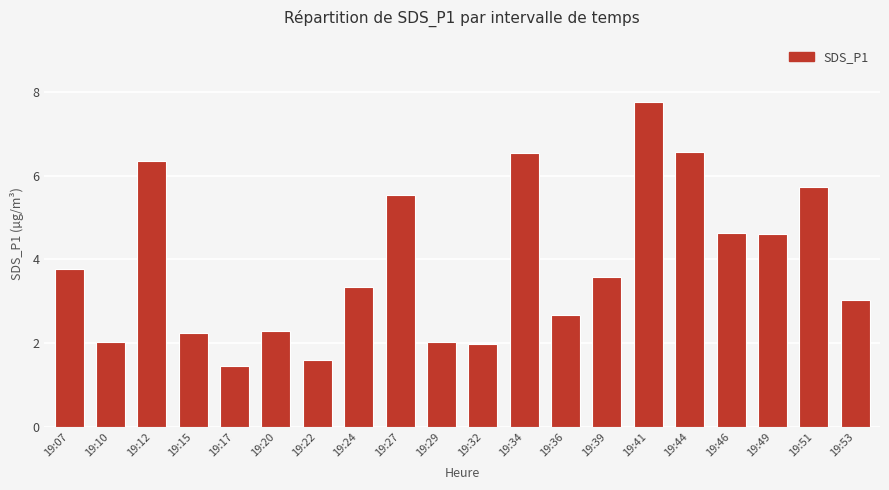

What is the value of the 16th bar from the left?

6.6